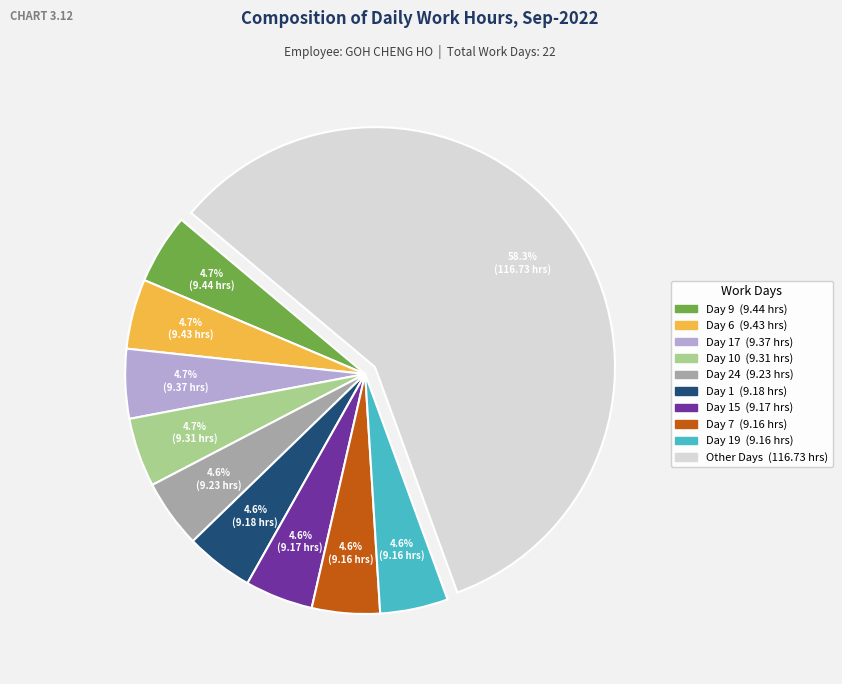

Is there a majority slice in this chart?

Yes